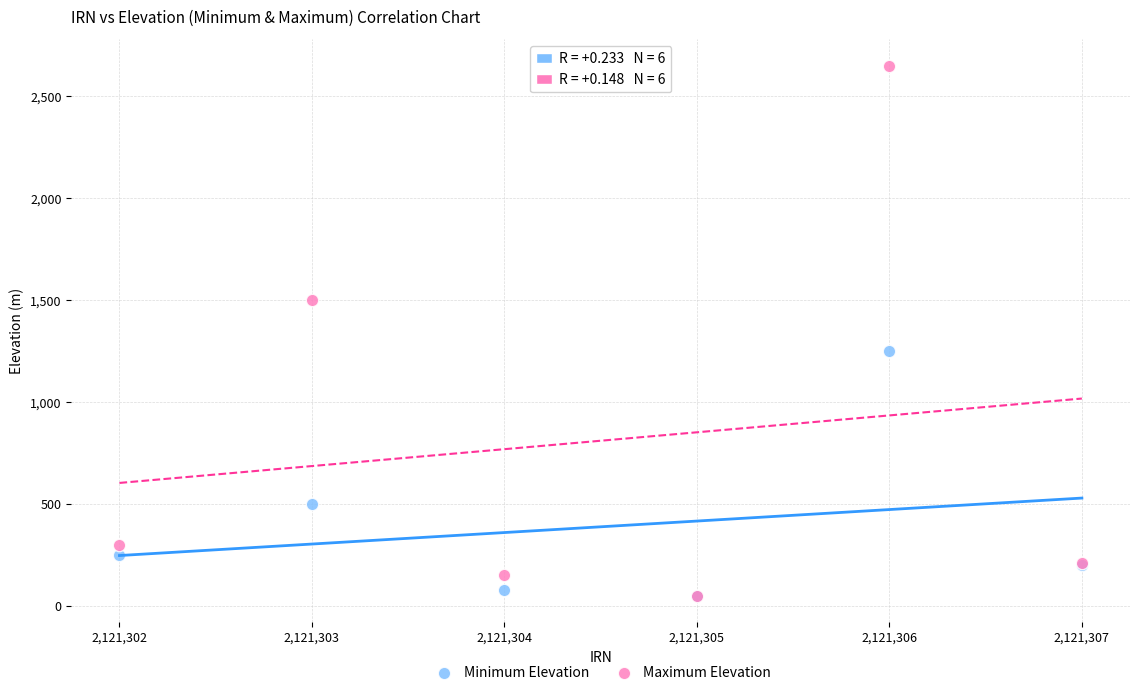

In the Maximum Elevation series, what Y value is closest to 1350?

1500